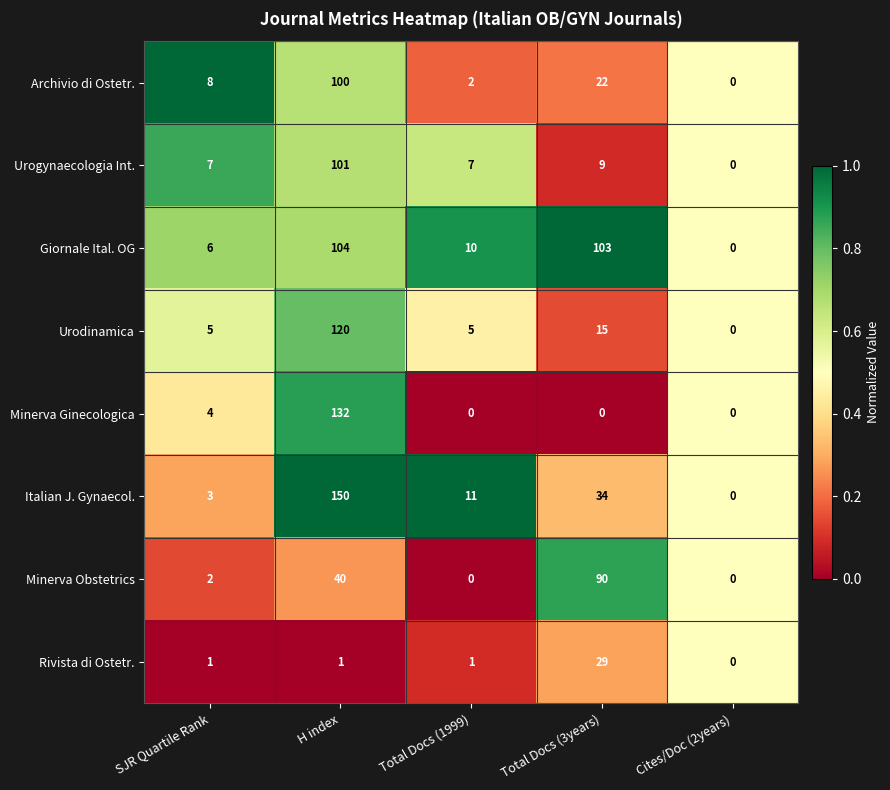

Is it true that Rivista di Ostetr. equals 0 at SJR Quartile Rank?

False